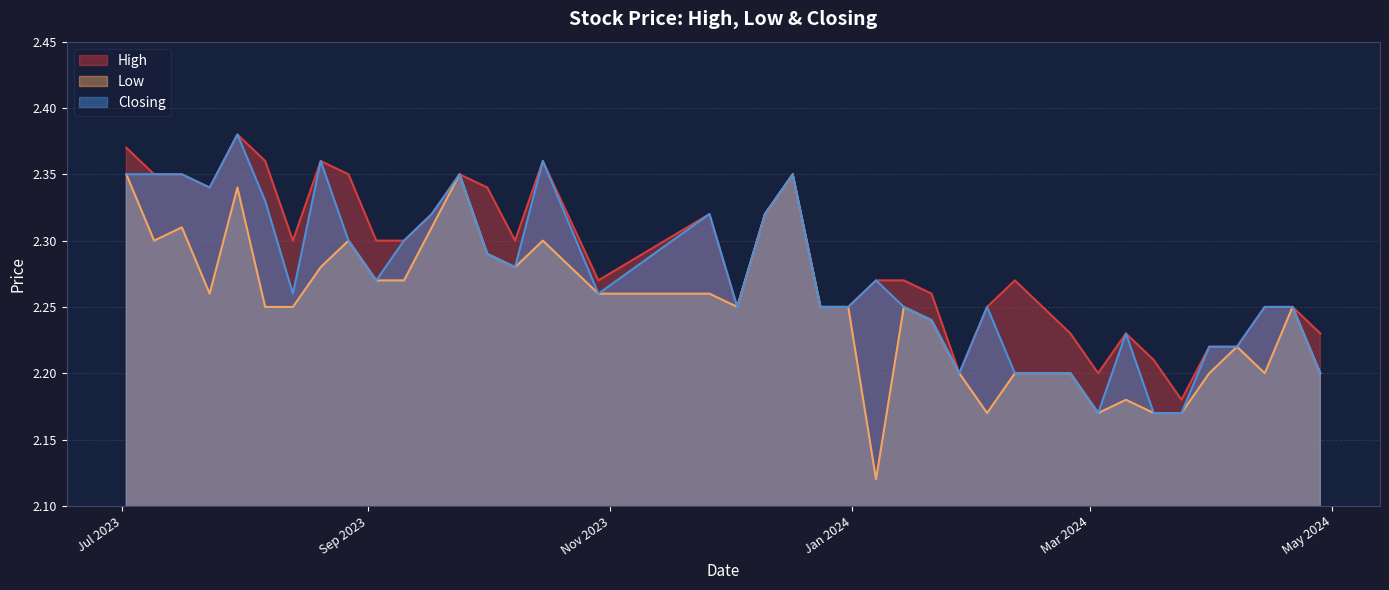

Rank the series by their average value, from highest to lowest.

High, Closing, Low